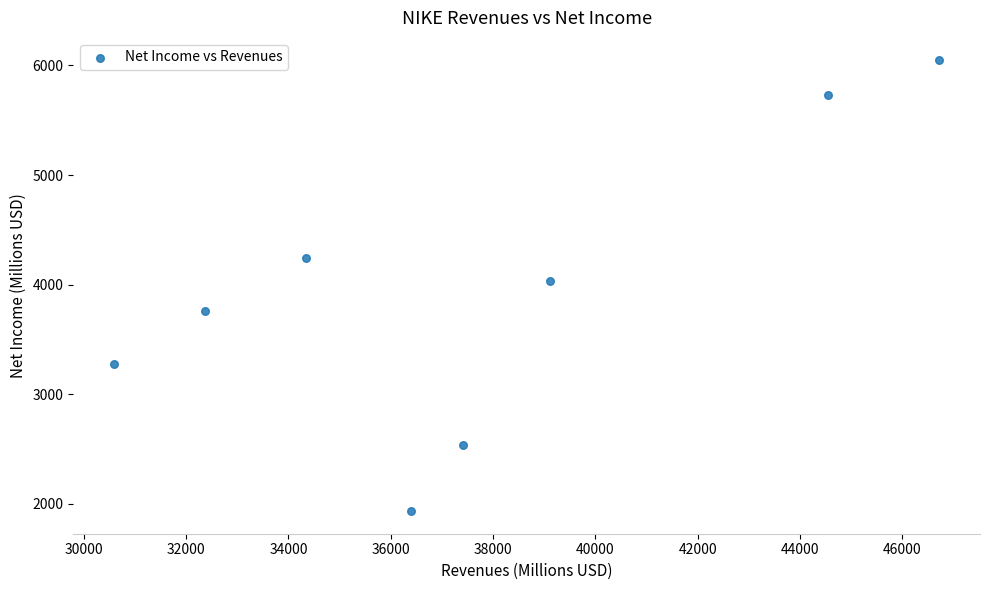

What is the range of Y values (max minus min)?

4113